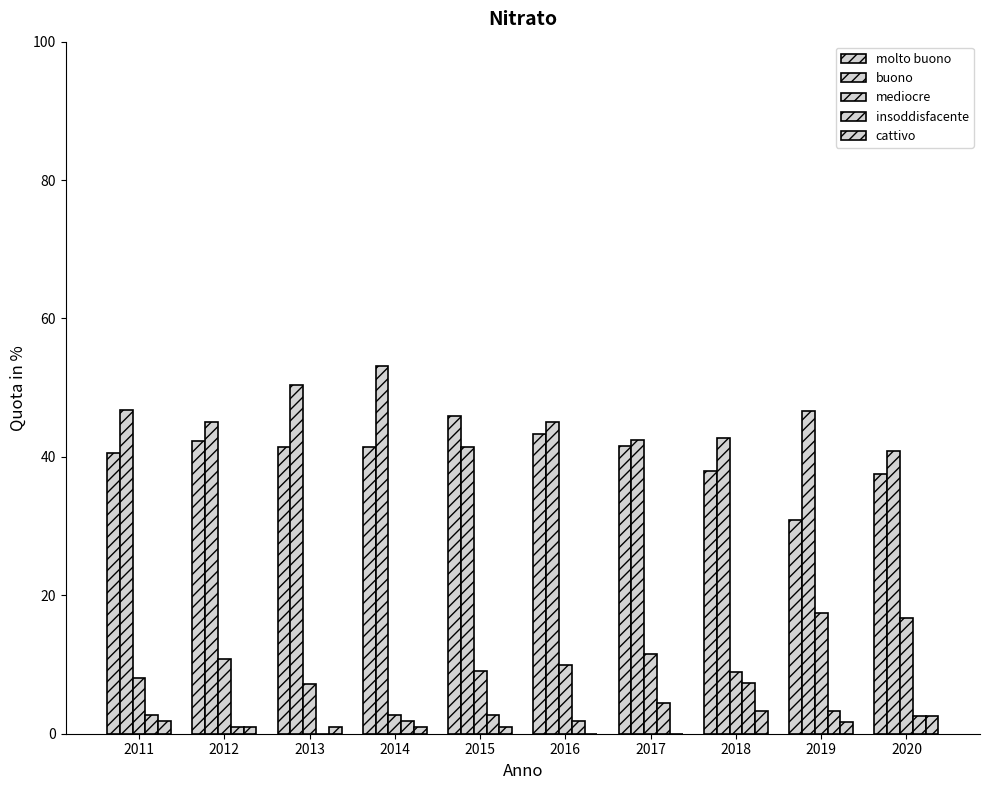

Which category has the lowest value across all series?

2013